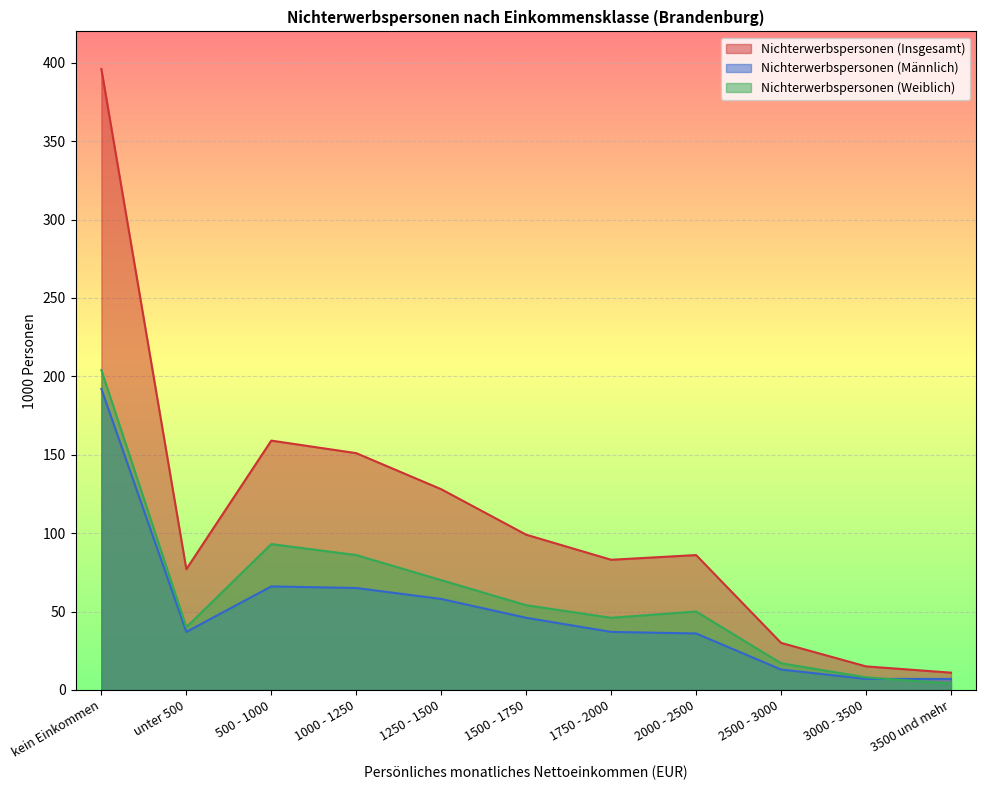

Is it true that Nichterwerbspersonen (Weiblich) equals 70 at 1250 - 1500?

True